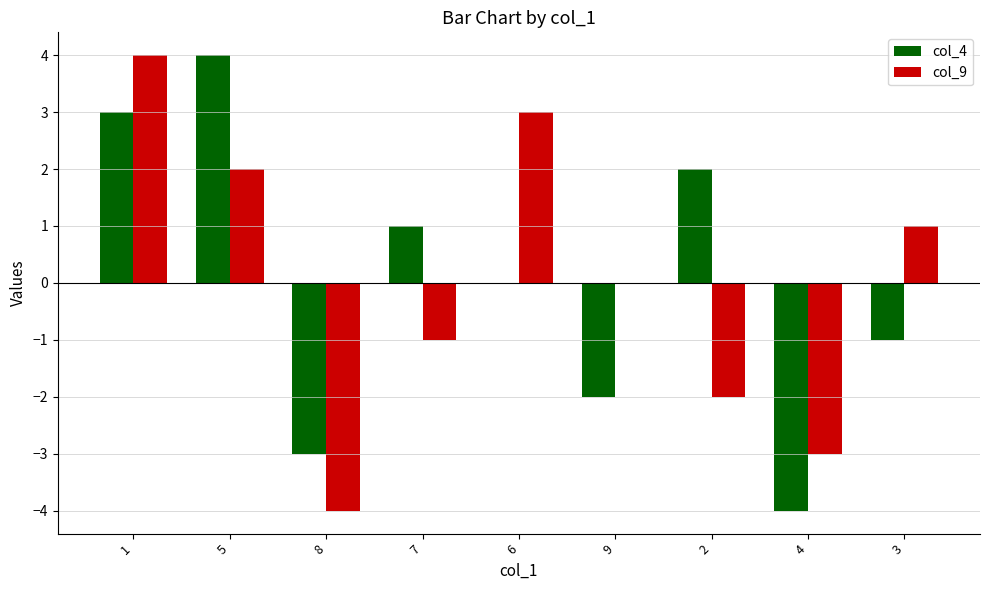

What is the greatest value displayed?

4